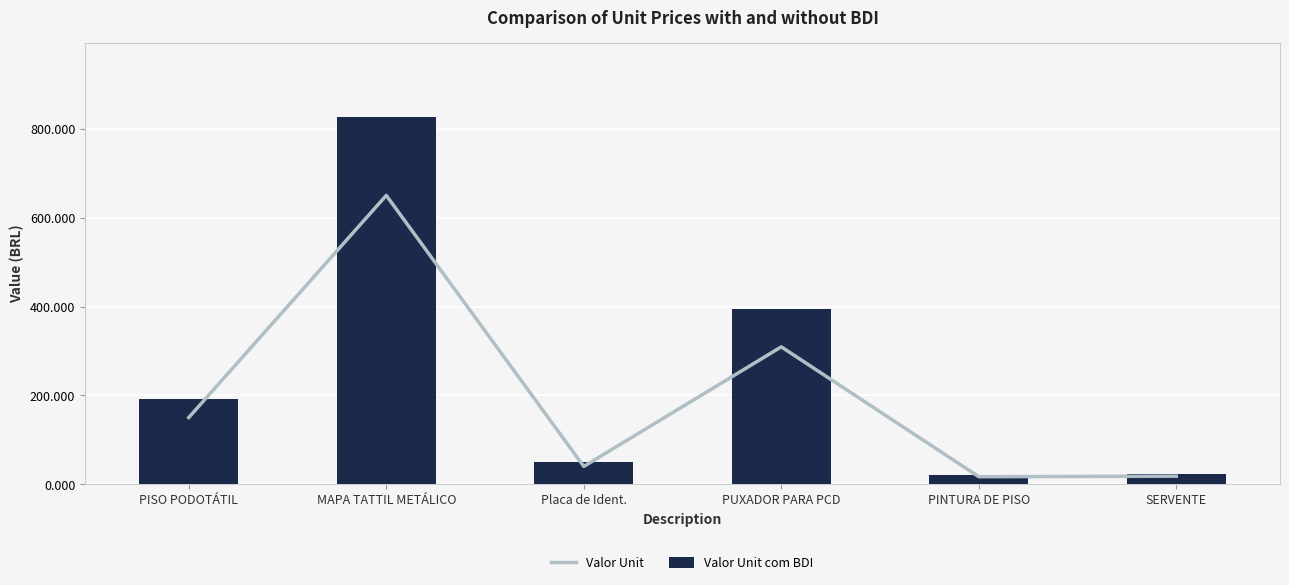

What is the smallest value displayed?

16.8